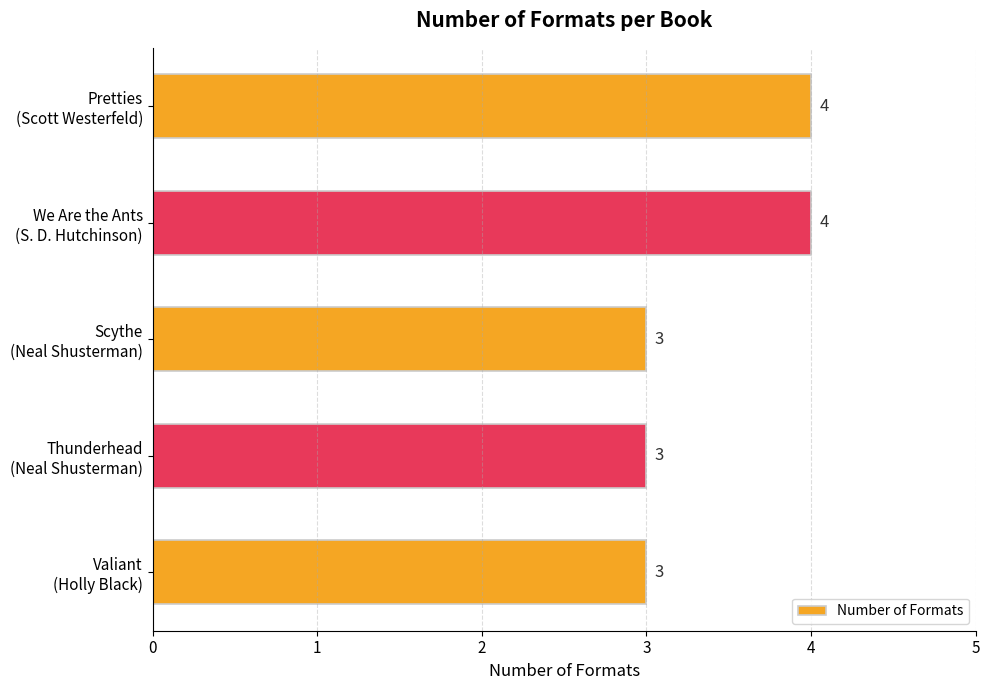

Count the values in the range 3 to 4.

5